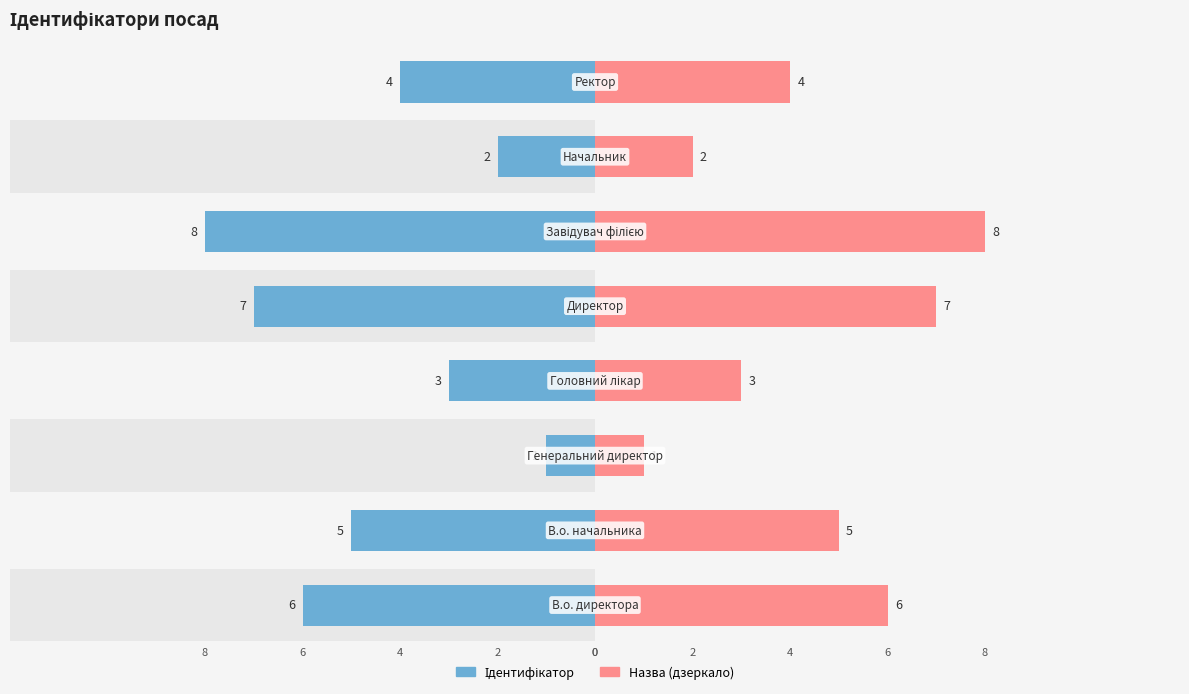

Count the number of categories in the chart.

8